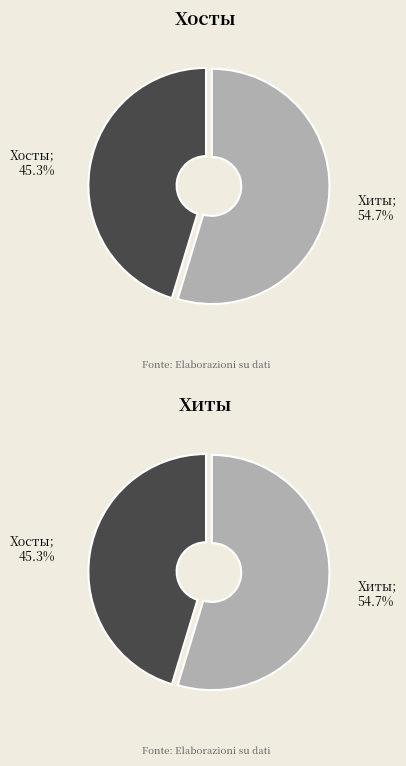

The 2023-12-13 slice represents 7% of the pie. True or false?

False